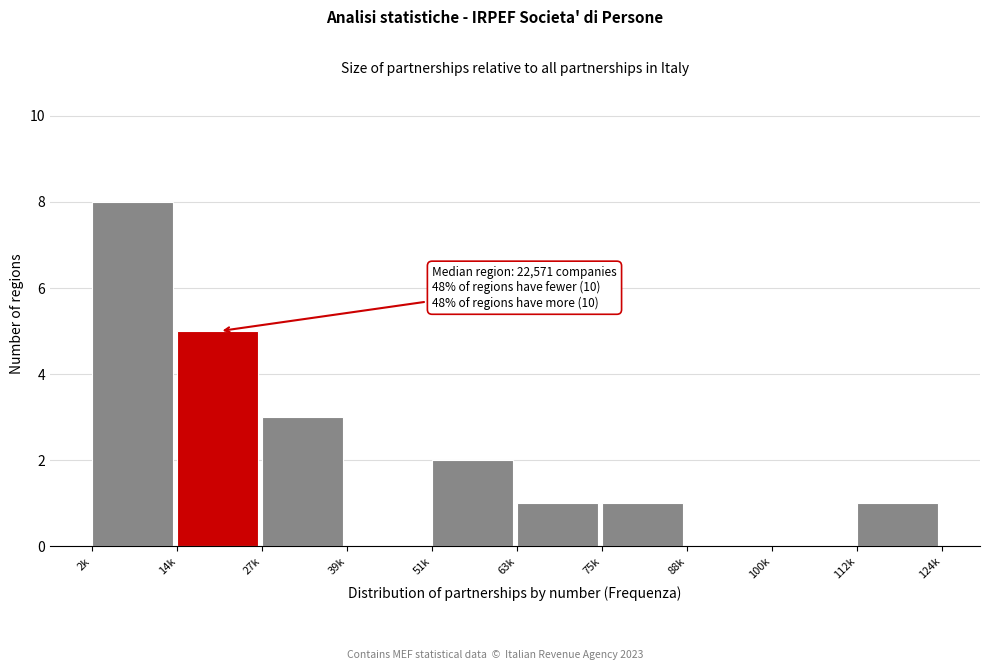

Reading left to right, extract all data points from this chart.

2k=8	14k=5	27k=3	39k=0	51k=2	63k=1	75k=1	88k=0	100k=0	112k=1